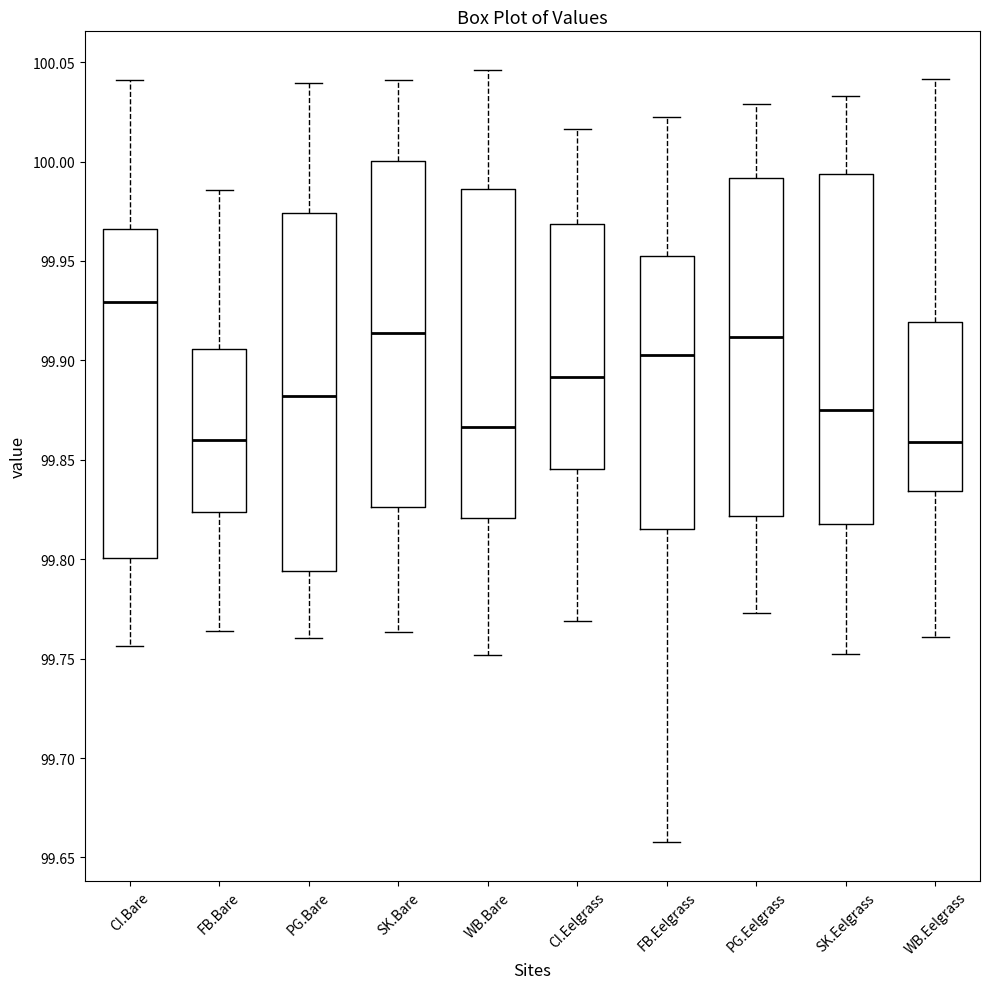

Reading left to right, read every box against the y-axis: the position of its median line, the range the box covers, and the ends of its whiskers. The values are not printed on the chart, so give them approximately, as read against the axis.

CI.Bare: median 99.930, box 99.800 to 99.965, whiskers 99.755 to 100.040
FB.Bare: median 99.860, box 99.825 to 99.905, whiskers 99.765 to 99.985
PG.Bare: median 99.880, box 99.795 to 99.975, whiskers 99.760 to 100.040
SK.Bare: median 99.915, box 99.825 to 100.000, whiskers 99.765 to 100.040
WB.Bare: median 99.865, box 99.820 to 99.985, whiskers 99.750 to 100.045
CI.Eelgrass: median 99.890, box 99.845 to 99.970, whiskers 99.770 to 100.015
FB.Eelgrass: median 99.905, box 99.815 to 99.950, whiskers 99.660 to 100.020
PG.Eelgrass: median 99.910, box 99.820 to 99.990, whiskers 99.775 to 100.030
SK.Eelgrass: median 99.875, box 99.820 to 99.995, whiskers 99.750 to 100.035
WB.Eelgrass: median 99.860, box 99.835 to 99.920, whiskers 99.760 to 100.040